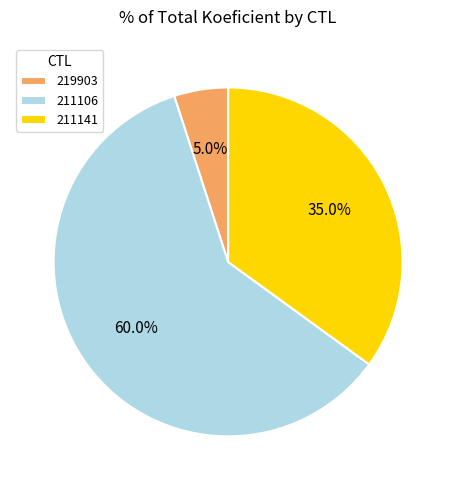

How many segments does this pie chart have?

3